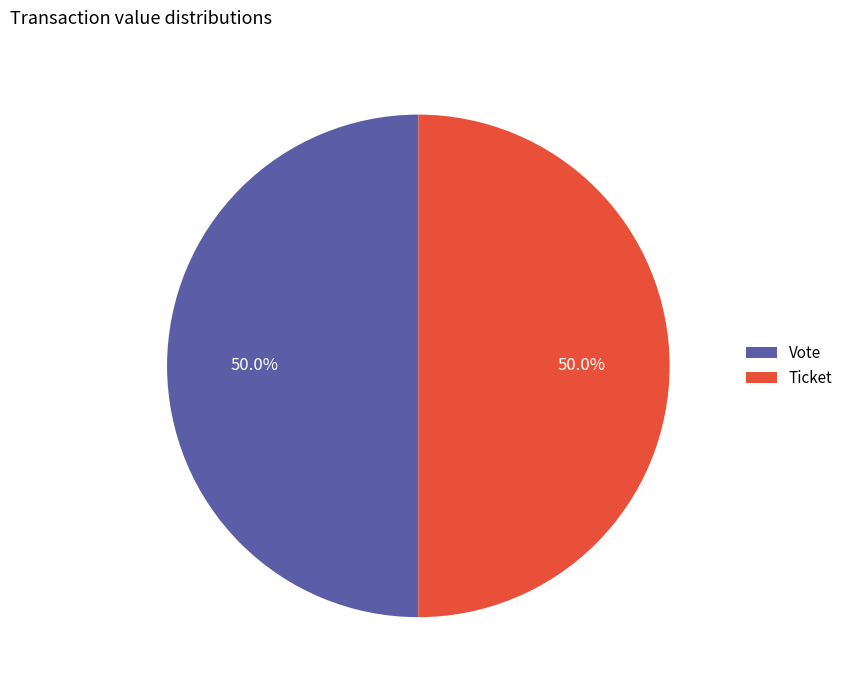

To the nearest percent, what is the average slice percentage?

50%